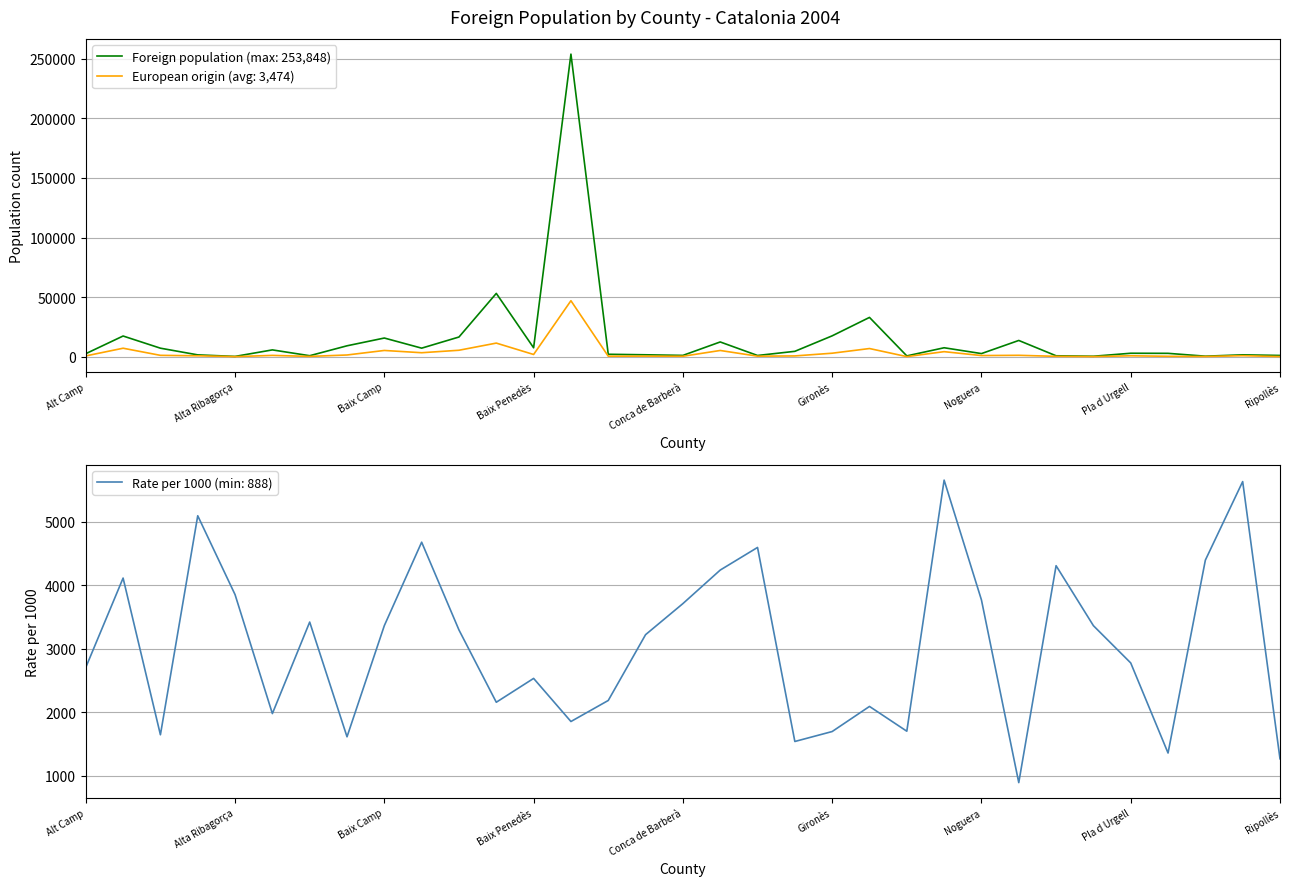

What position from the right is Osona?

8